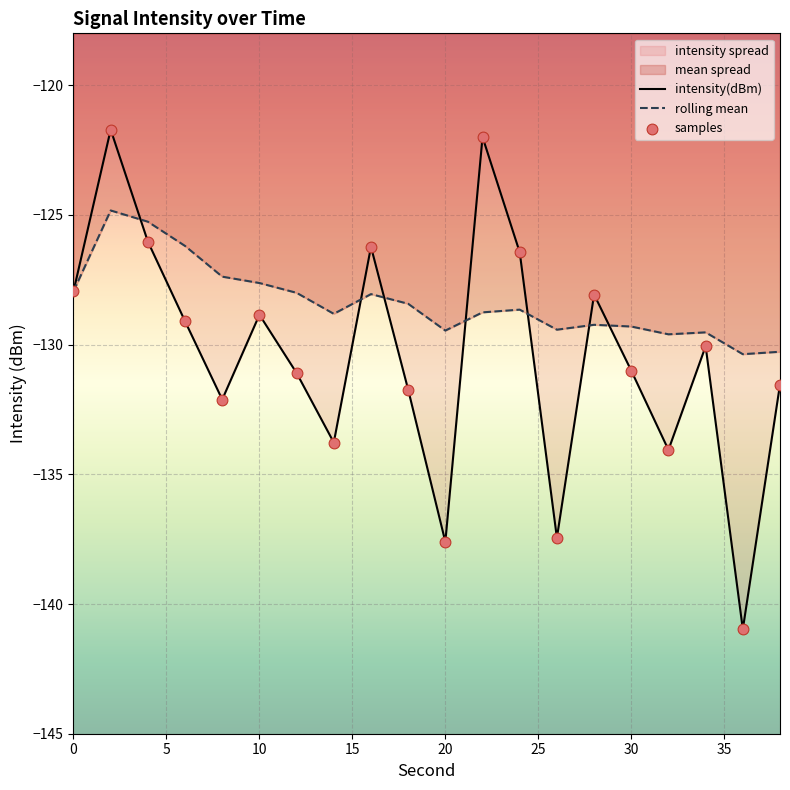

At which category is the sum across all series the highest?

2